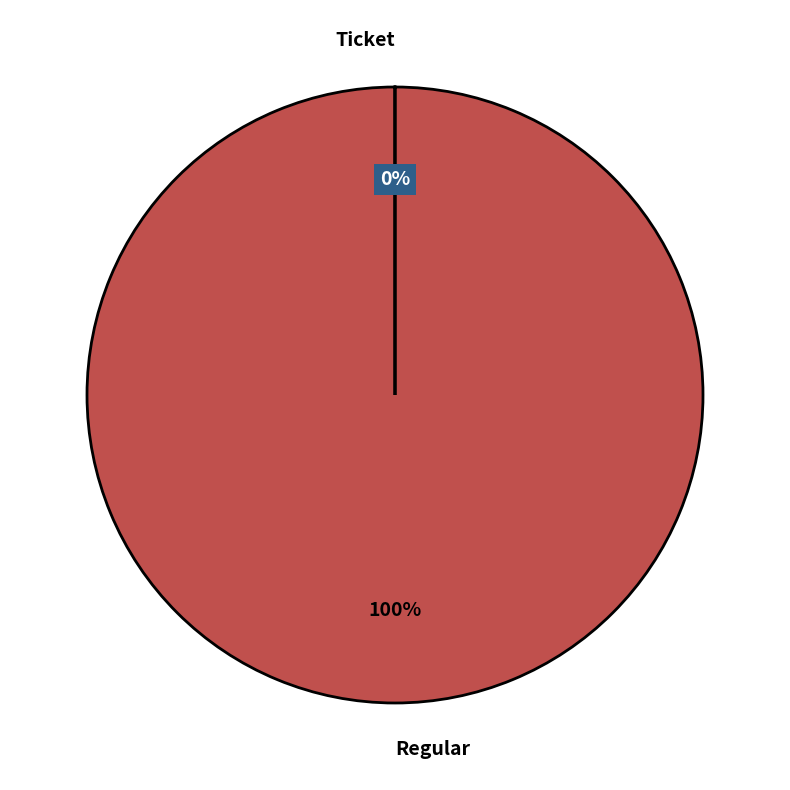

To the nearest percent, what portion does Regular represent?

100%